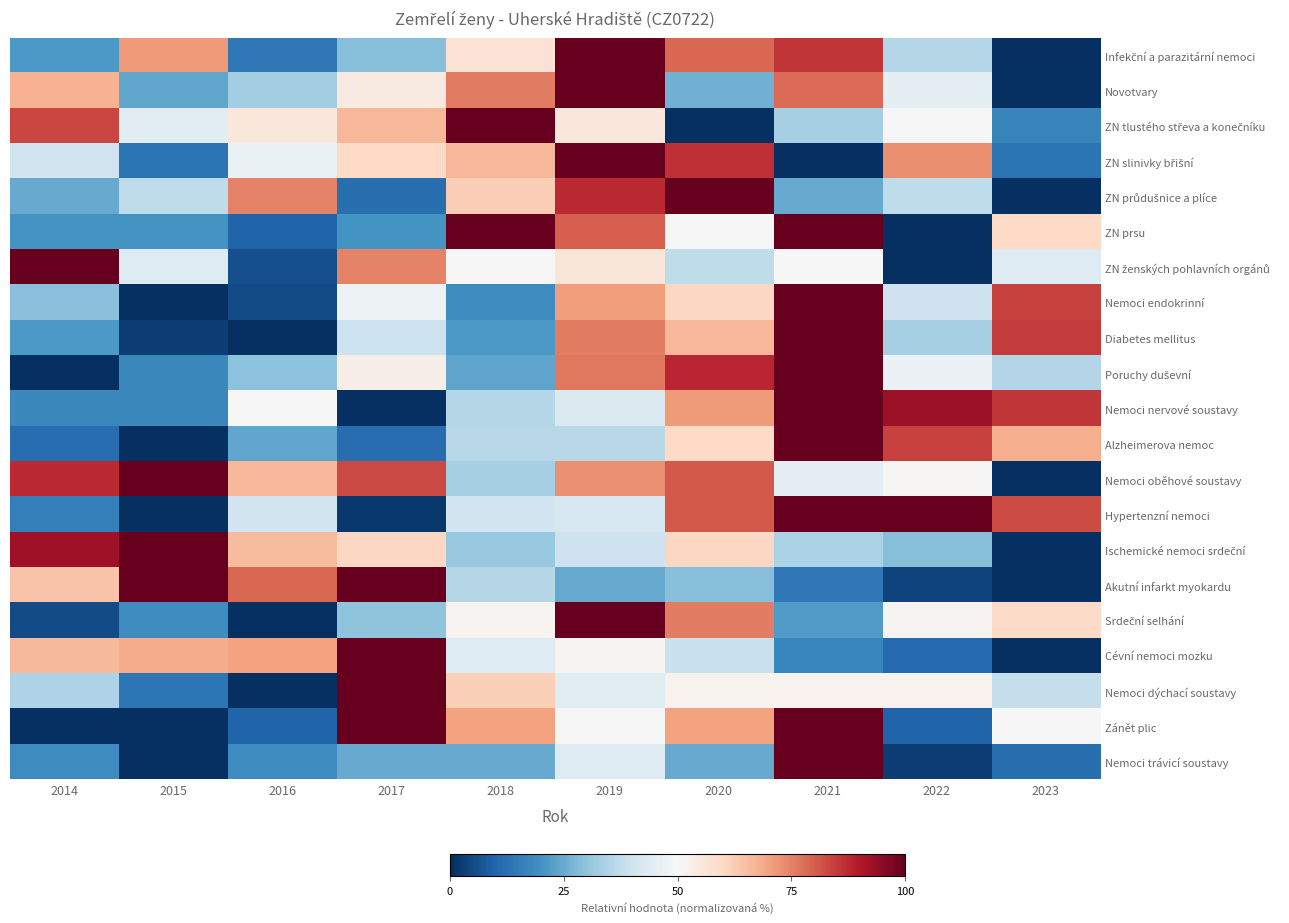

Which category has the lowest value across all series?

2023